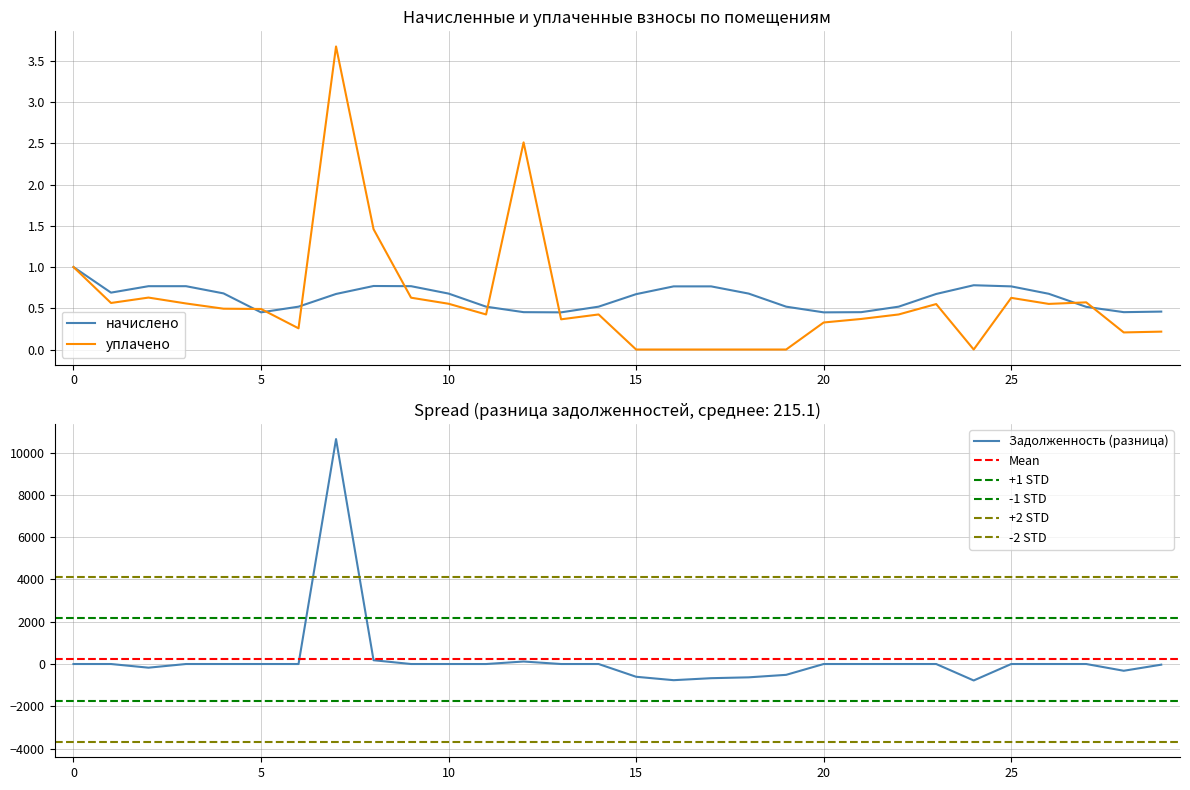

Does the chart display data point markers on the line(s)?

No